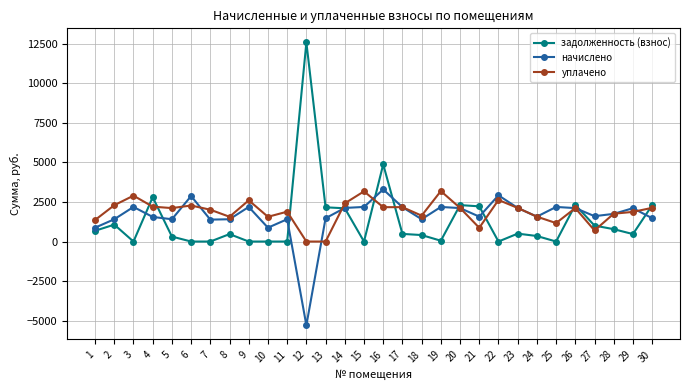

True or false: начислено and уплачено cross at least once.

True